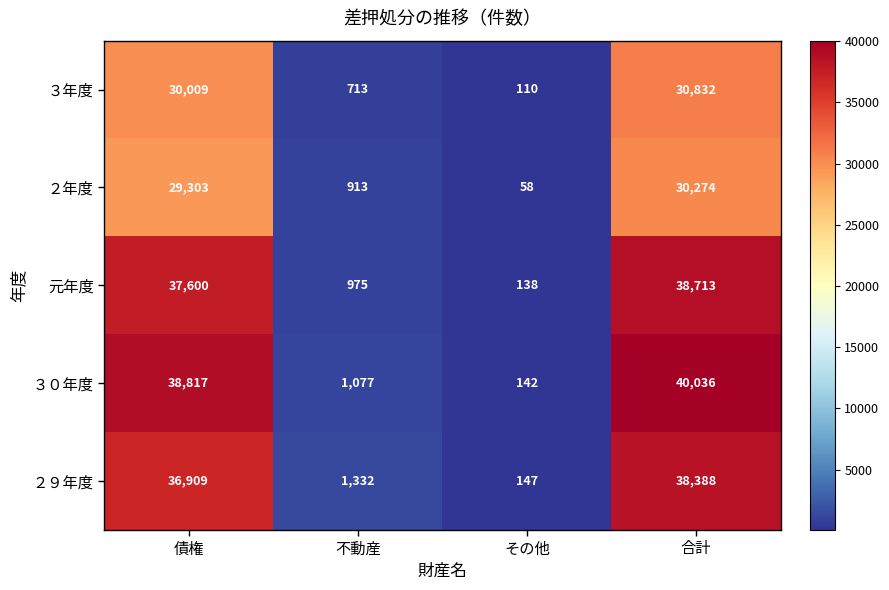

Count the number of categories in the chart.

4